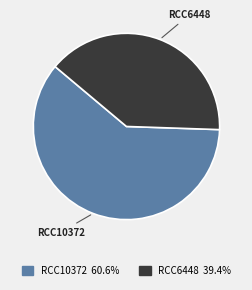

What is the majority slice?

RCC10372